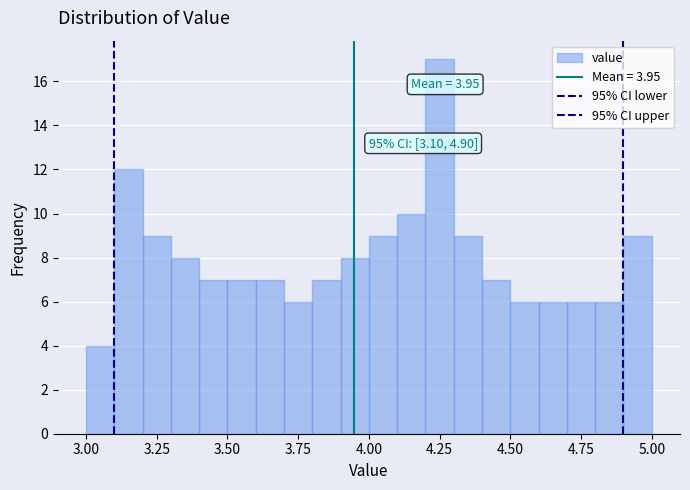

Around what value on the x-axis is the tallest bar? Give the approximate position of its centre, as read against the axis.

4.25